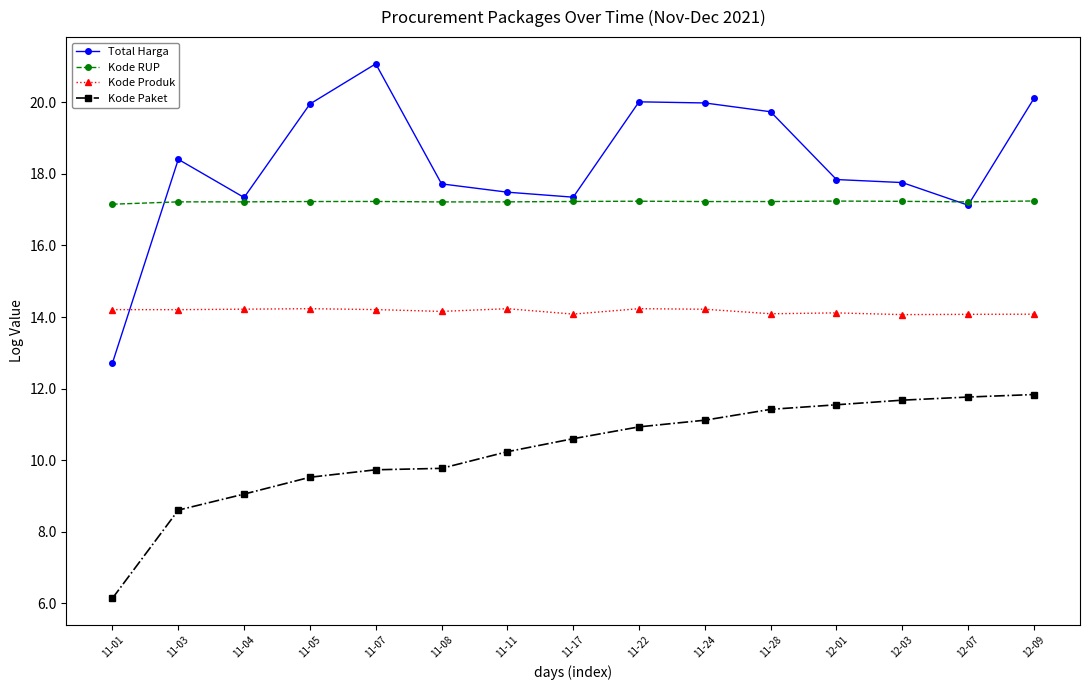

How many lines are shown in the chart?

4